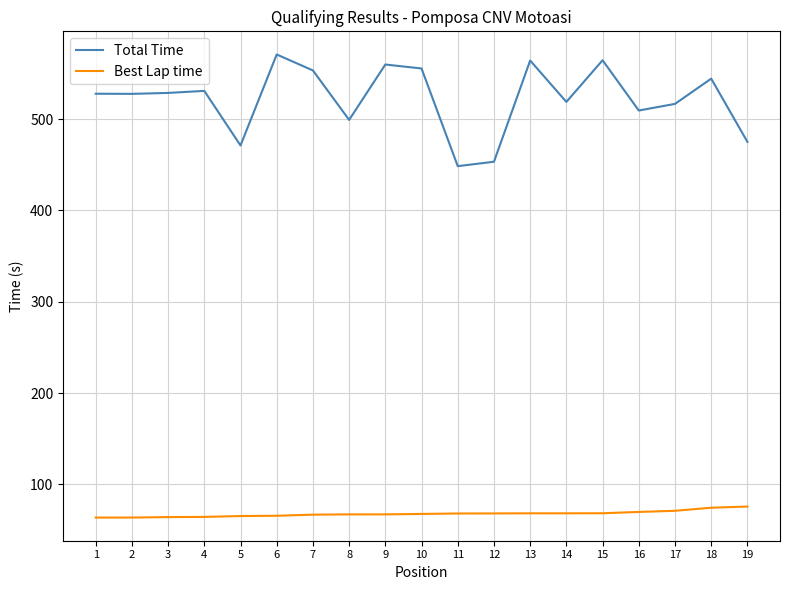

Count the number of categories in the chart.

19